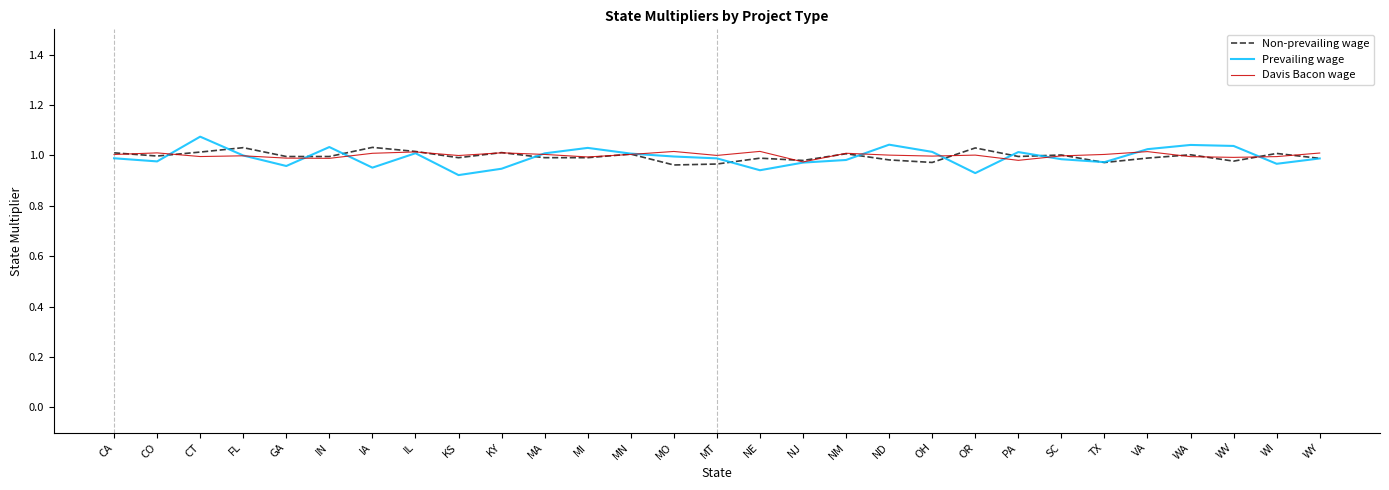

What is the total value across all series at OH?

3.0